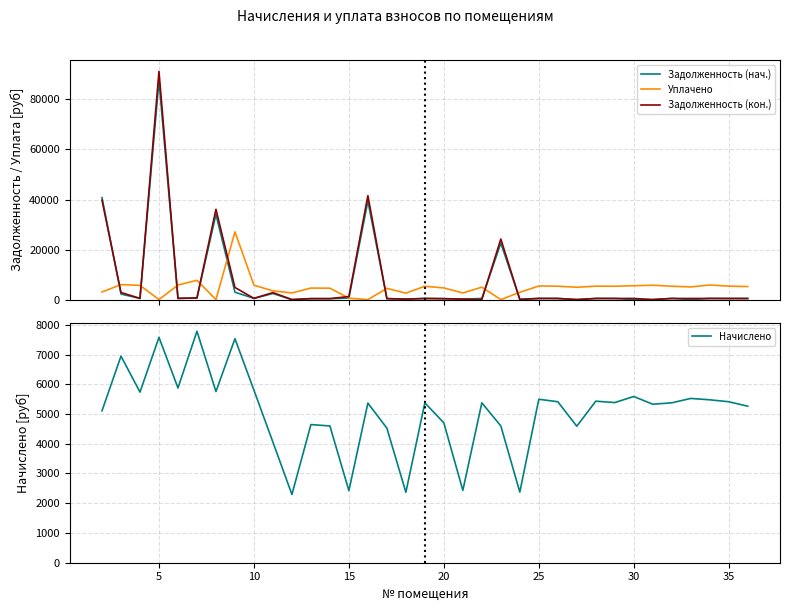

Reading left to right, list all the values displayed in this chart.

Задолженность (нач.): 40758.5	2211.8	478.0	87525.3	489.6	648.4	34037.6	2961.3	483.4	2433.4	0.8	387.0	383.2	607.9	39366.7	417.1	197.4	447.9	350.0	202.8	447.9	22558.1	197.9	458.0	451.0	0.0	452.0	448.6	0.0	0.0	470.6	0.0	456.4	438.0	438.5
Уплачено: 3028.0	5997.8	5685.4	0.0	5823.0	7712.0	0.0	27068.0	5749.6	3500.6	2656.2	4603.3	4557.5	578.0	0.0	4484.1	2578.2	5327.8	4658.4	2648.9	4975.1	0.0	2905.7	5446.9	5364.5	4930.8	5383.4	5336.9	5538.6	5742.0	5352.3	5062.4	5836.5	5379.4	5215.8
Задолженность (кон.): 39714.2	2843.3	478.0	91199.1	489.6	648.4	36078.9	4854.2	483.4	2801.9	0.0	387.0	383.2	1227.6	41554.6	377.0	197.4	447.9	391.7	202.8	0.0	24220.0	0.0	458.0	451.0	0.0	452.0	448.7	465.7	0.0	453.3	445.7	456.4	436.8	438.5
Начислено: 5107.1	6945.9	5736.2	7577.4	5875.1	7780.9	5754.7	7531.1	5801.0	4053.9	2294.5	4644.5	4598.3	2424.0	5366.2	4524.2	2368.6	5375.4	4700.0	2433.2	5375.4	4598.3	2375.0	5495.6	5412.5	4589.0	5431.0	5384.6	5588.2	5329.2	5375.4	5523.5	5477.2	5412.5	5262.5